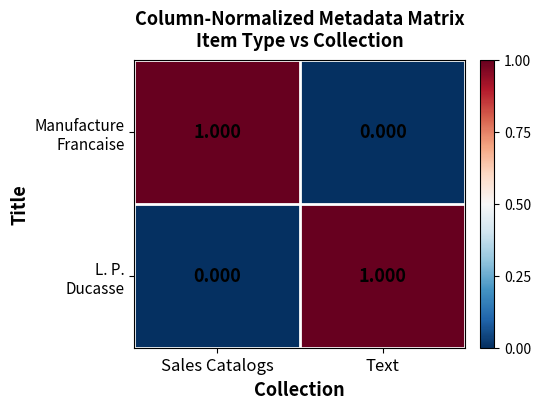

Which has a higher value, Sales Catalogs or Text?

Sales Catalogs